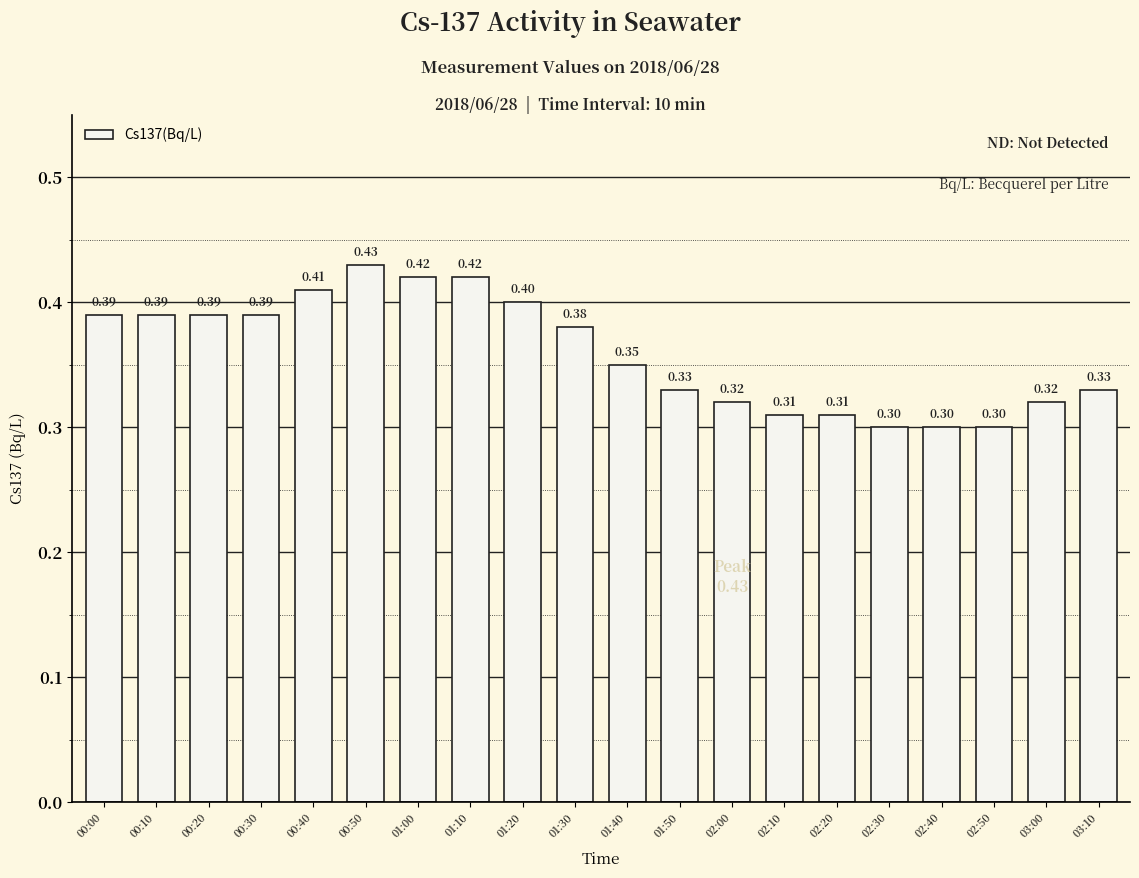

Which has a higher value, 00:00 or 02:50?

00:00